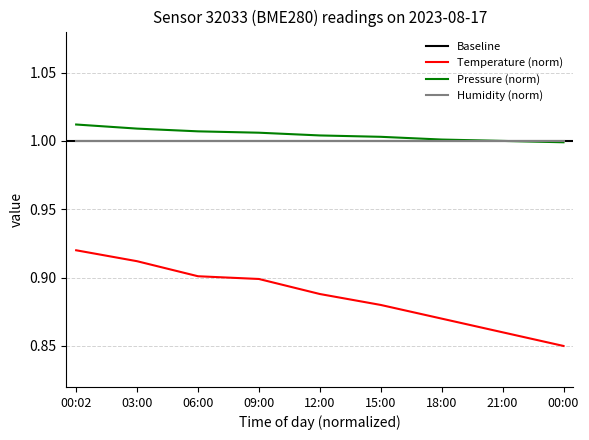

True or false: Pressure (Pa) has a value of 1.0 at 12:00.

True